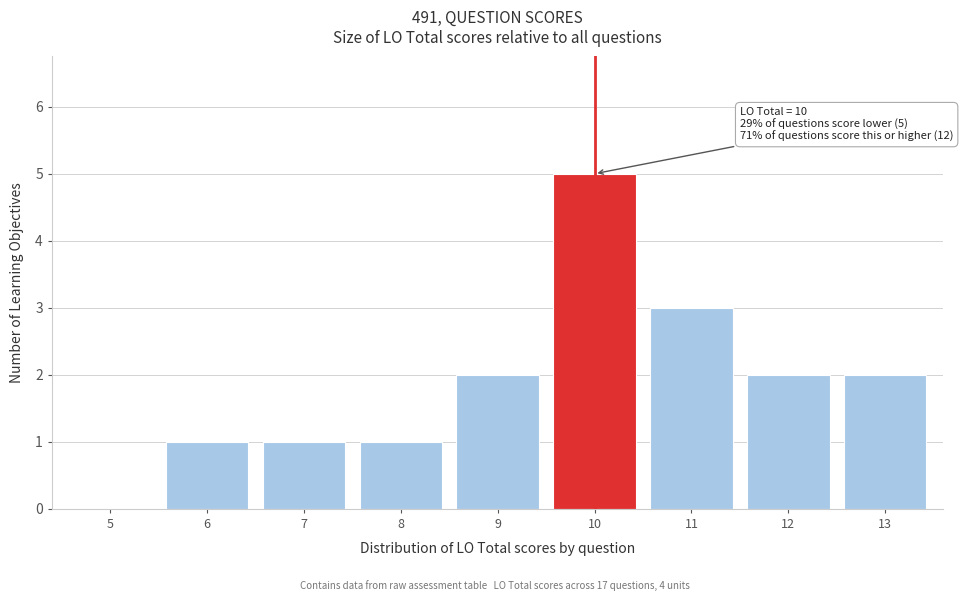

Reading right to left, list all the values displayed in this chart.

13=2	12=2	11=3	10=5	9=2	8=1	7=1	6=1	5=0